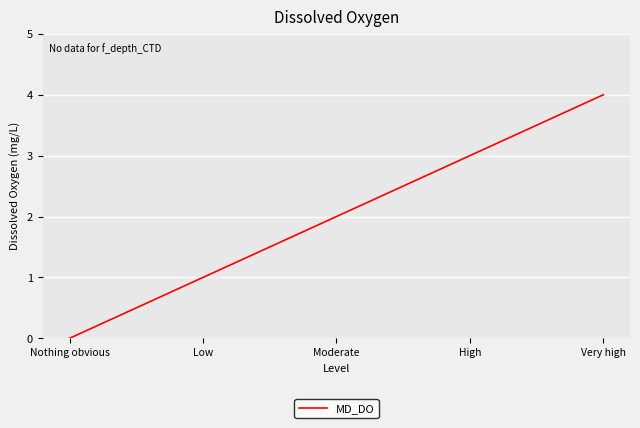

Rank the categories by value from lowest to highest.

Nothing obvious, Low, Moderate, High, Very high